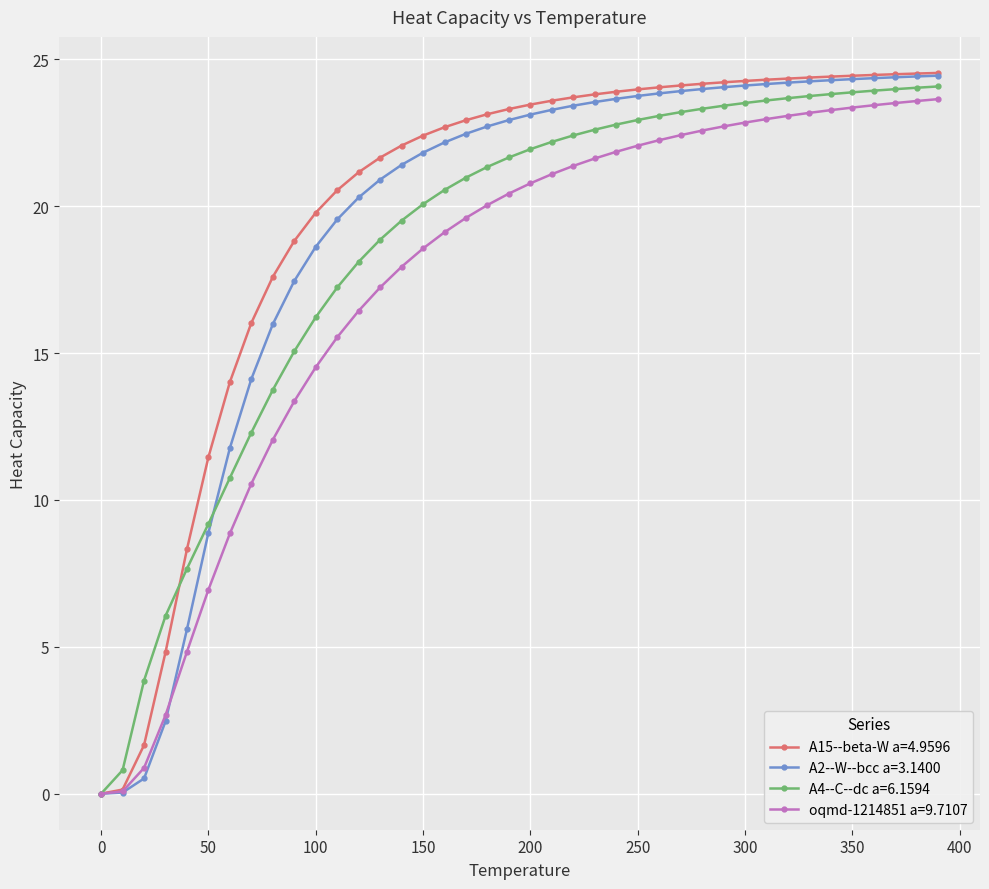

True or false: A2--W--bcc a=3.1400 and oqmd-1214851 a=9.7107 intersect in this chart.

True